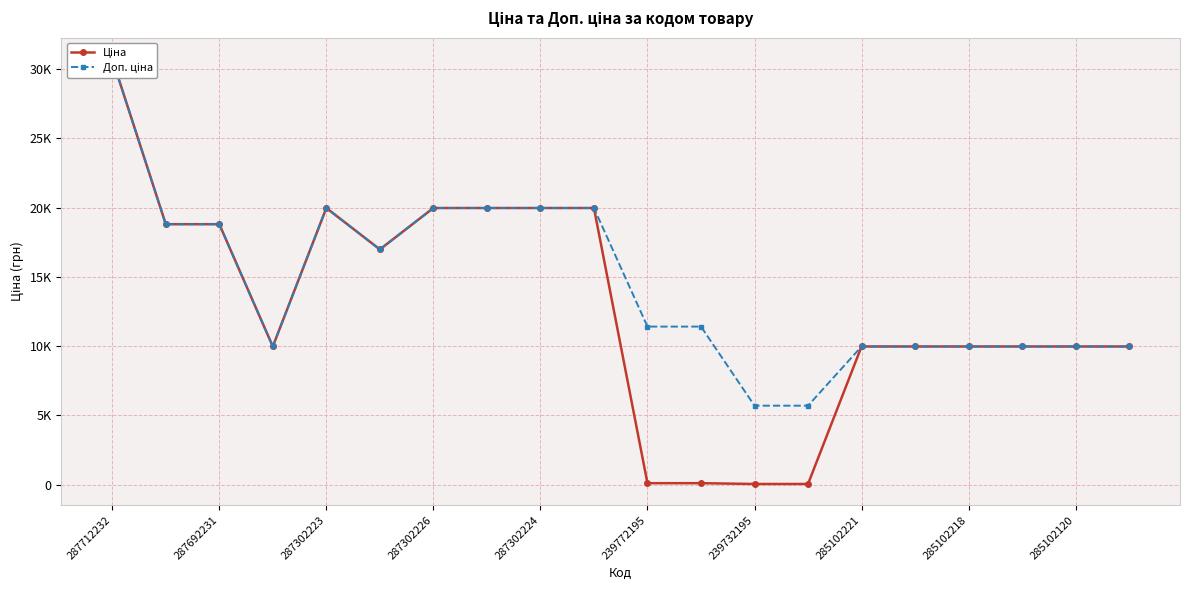

What position from the right is 11?

9